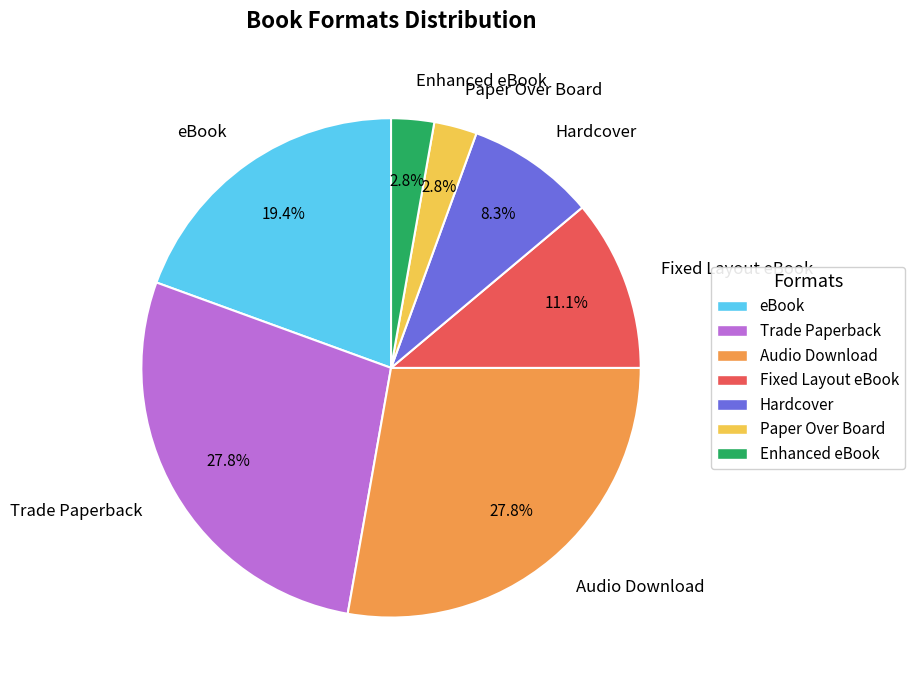

What percentage do Hardcover and Audio Download together represent?

36.1%